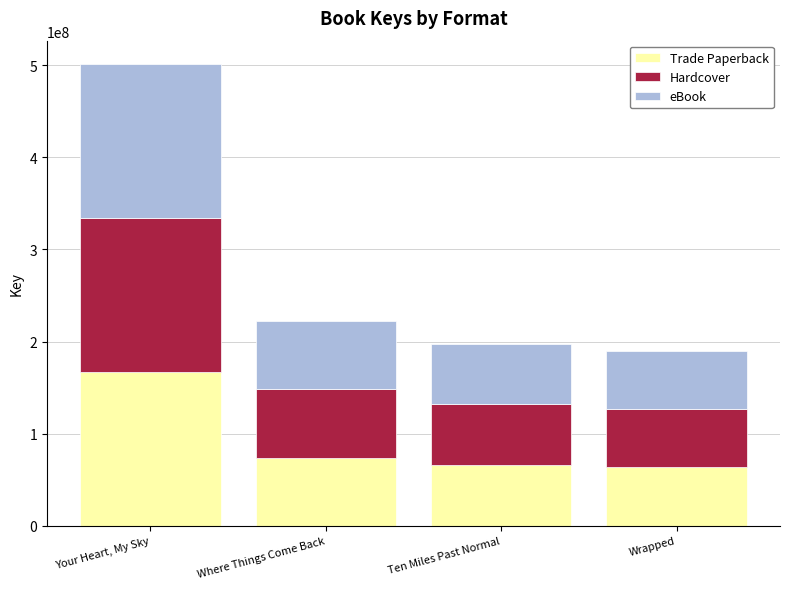

Which category has the highest value in the Trade Paperback series?

Your Heart, My Sky